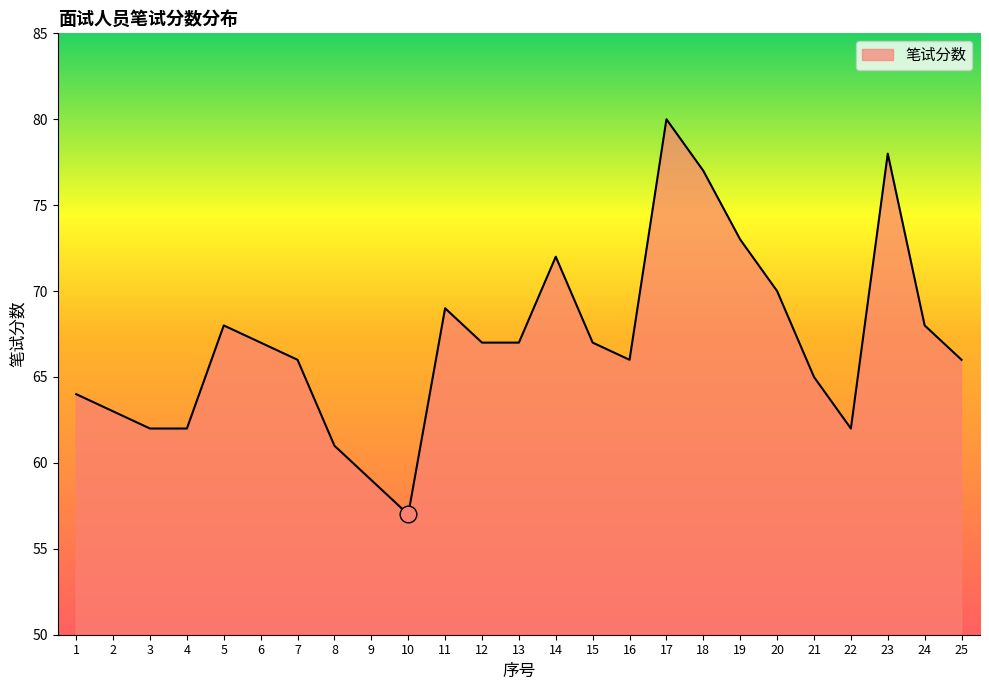

True or false: the data shows 66 at 16.

True